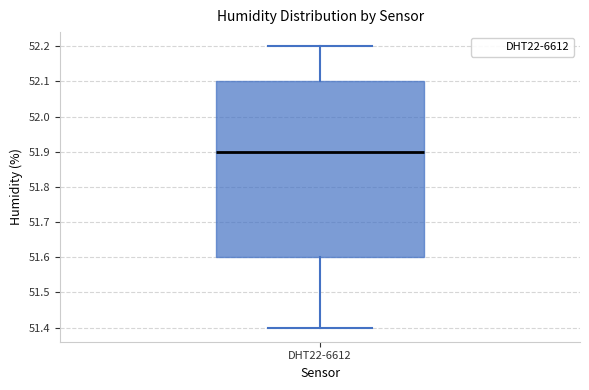

Where is the upper edge of the box for DHT22-6612 on the y-axis? The values are not printed on the chart, so give them approximately, as read against the axis.

52.1